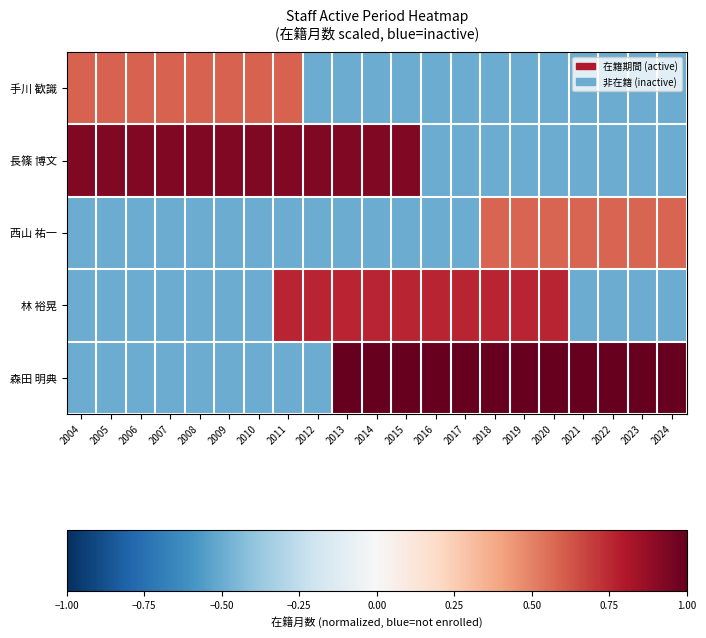

What is the maximum value shown in the chart?

1.0